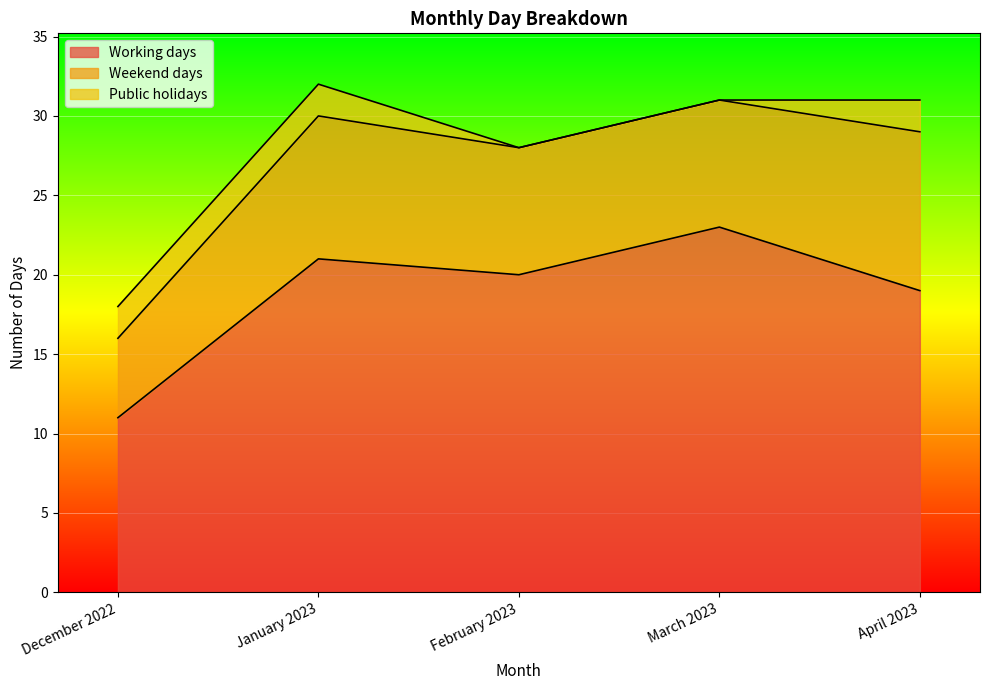

Between December 2022 and April 2023, which is larger?

April 2023